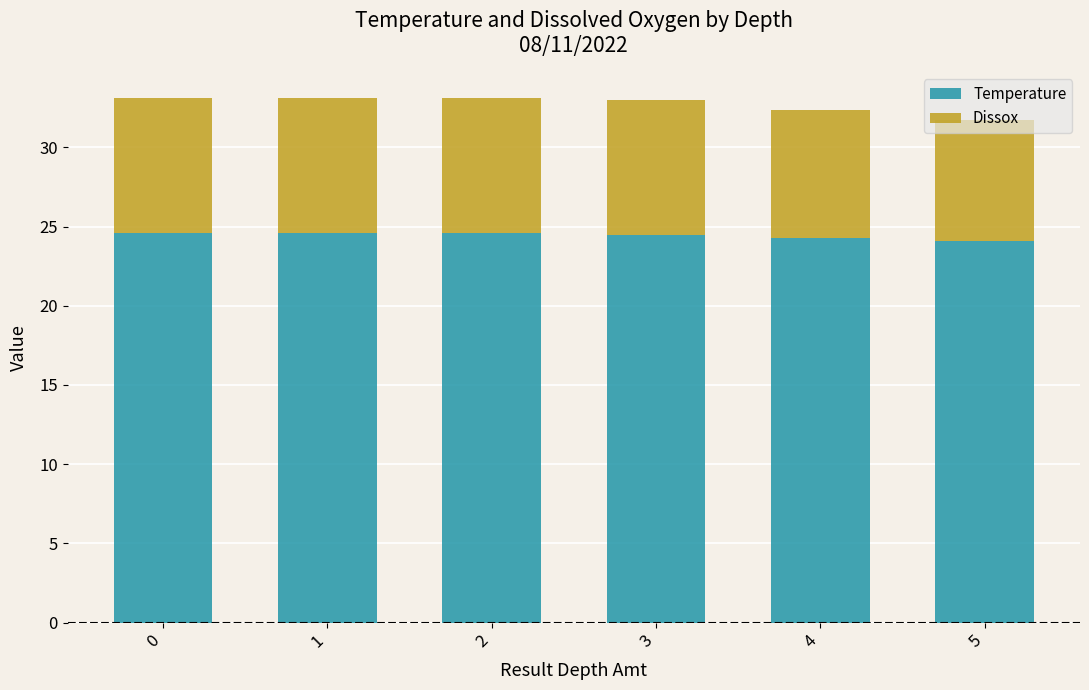

What is the minimum value for Temperature?

24.1